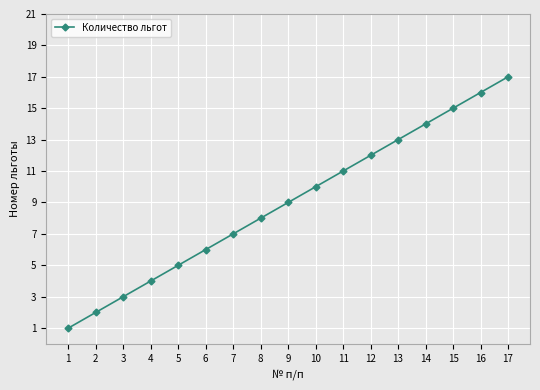

What value does the data have at 8, to the nearest 5?

10